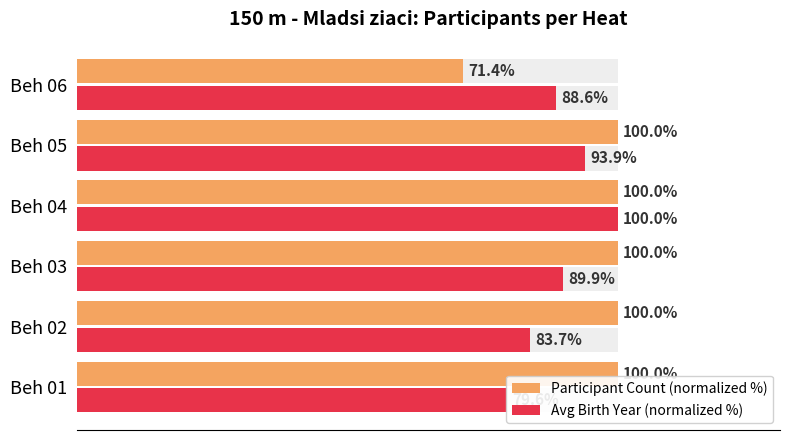

Does the chart contain stacked bars?

No